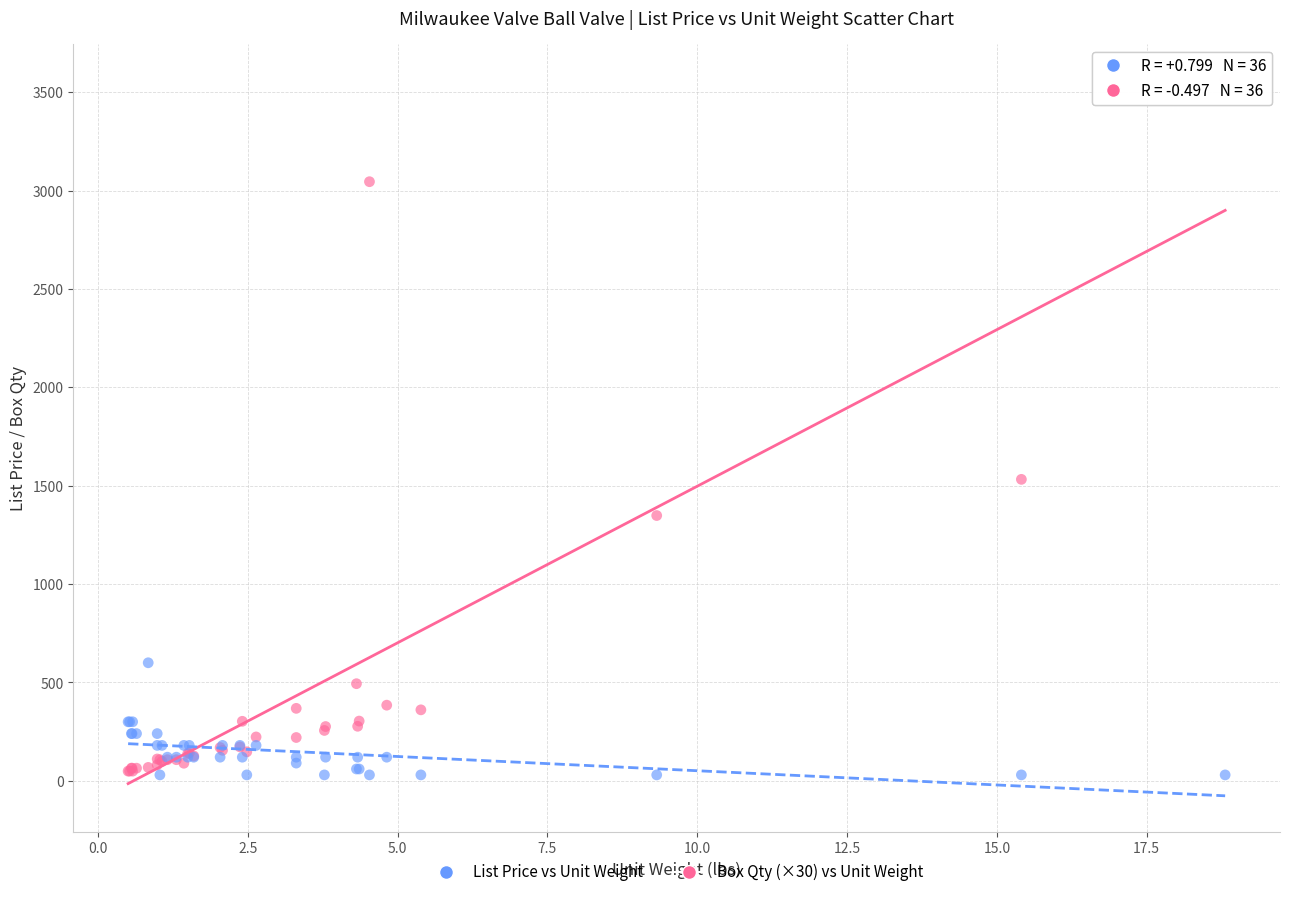

What is the X range (max minus min) for the scatter plot?

18.3